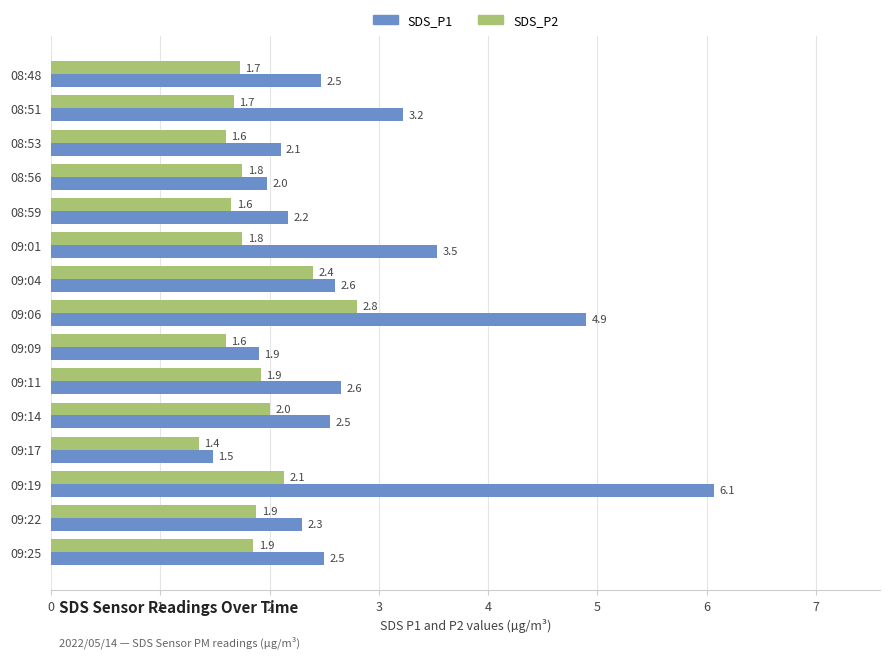

What is the difference between the second highest and second lowest values in the SDS_P1 series?

3.0